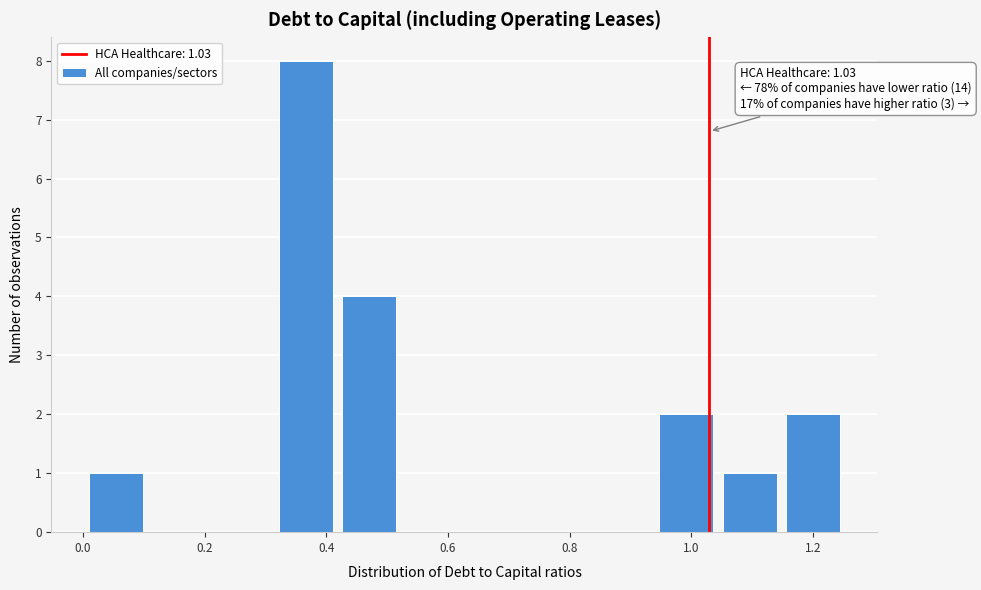

Over which range of the x-axis is the bar tallest?

0.32 to 0.42